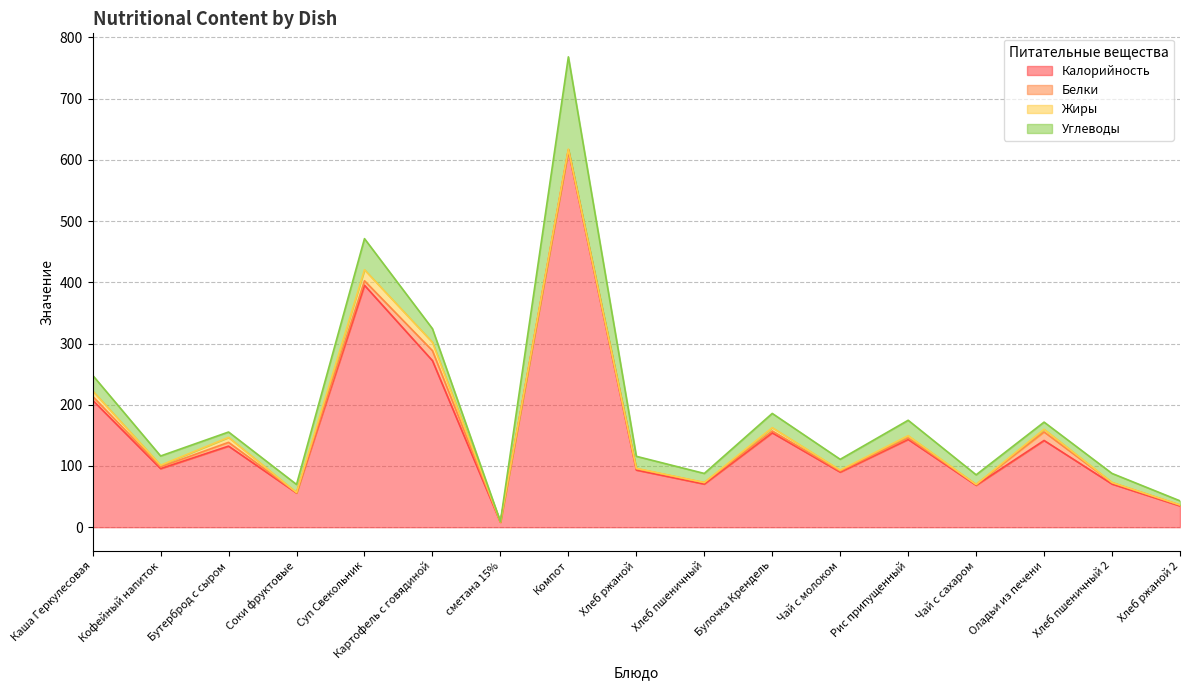

What is the total value across all series at Компот?

768.1